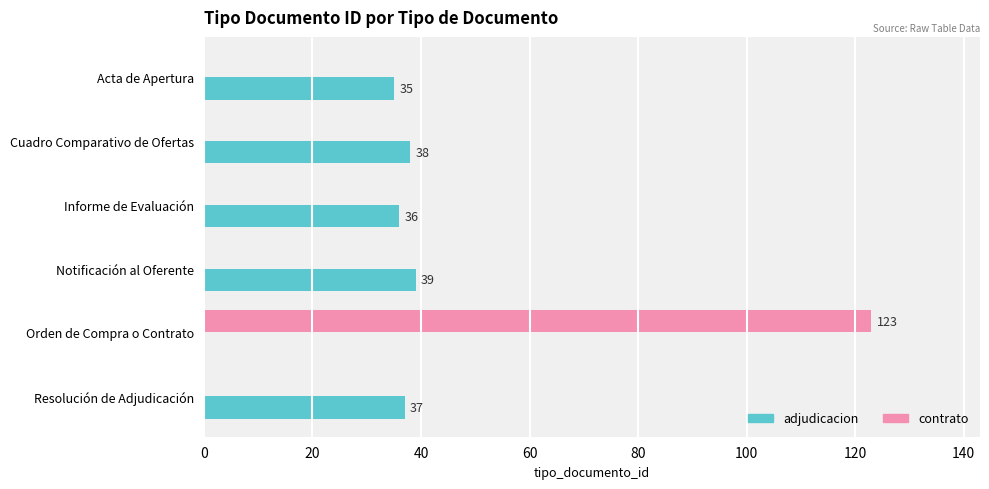

What is the total value across all series at Acta de Apertura?

35